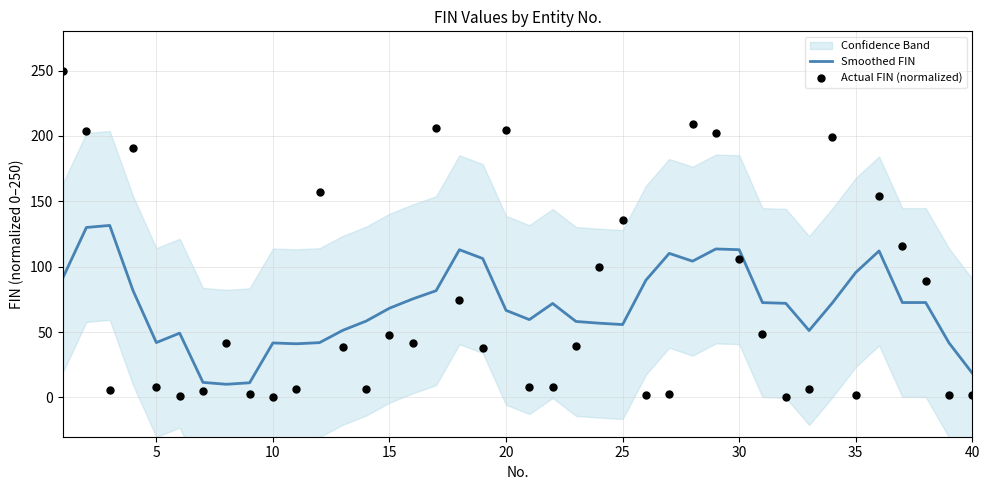

What is the maximum value for Smoothed FIN?

131.6